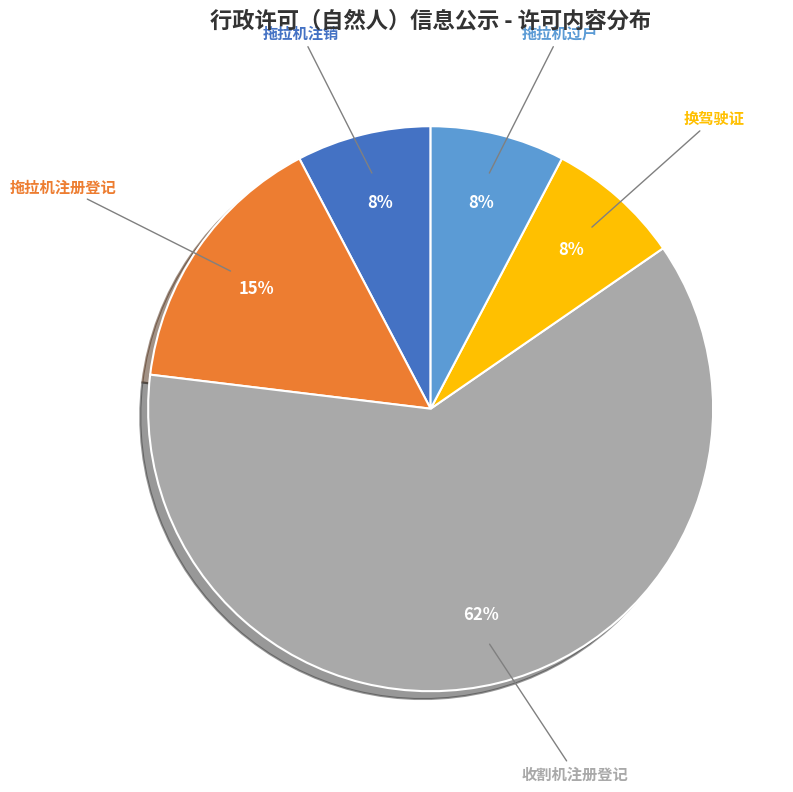

Count the number of slices in the pie.

5